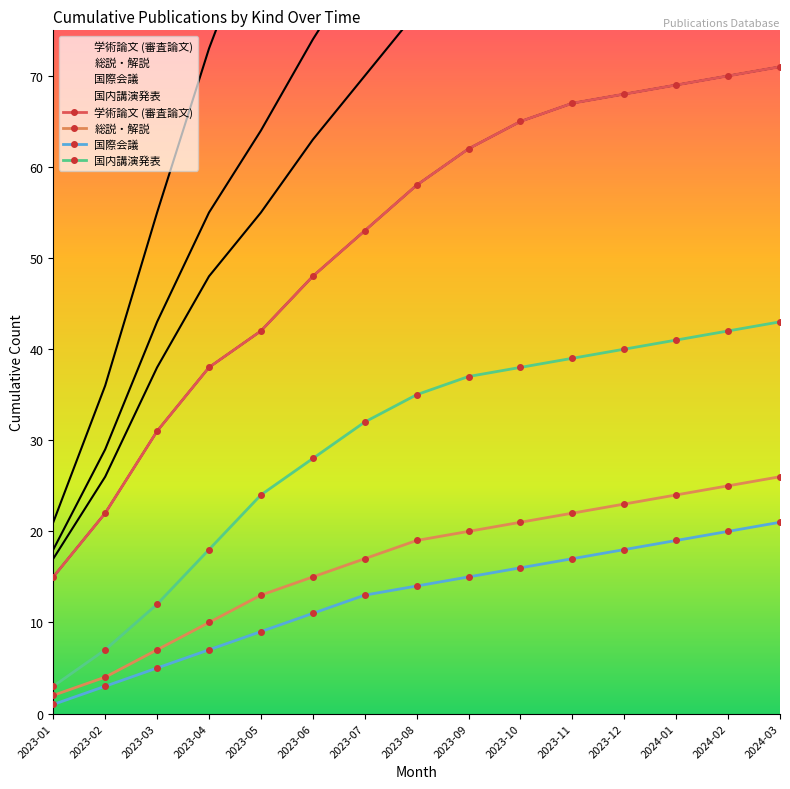

What is the difference between the maximum and minimum values in the 総説・解説 series?

24